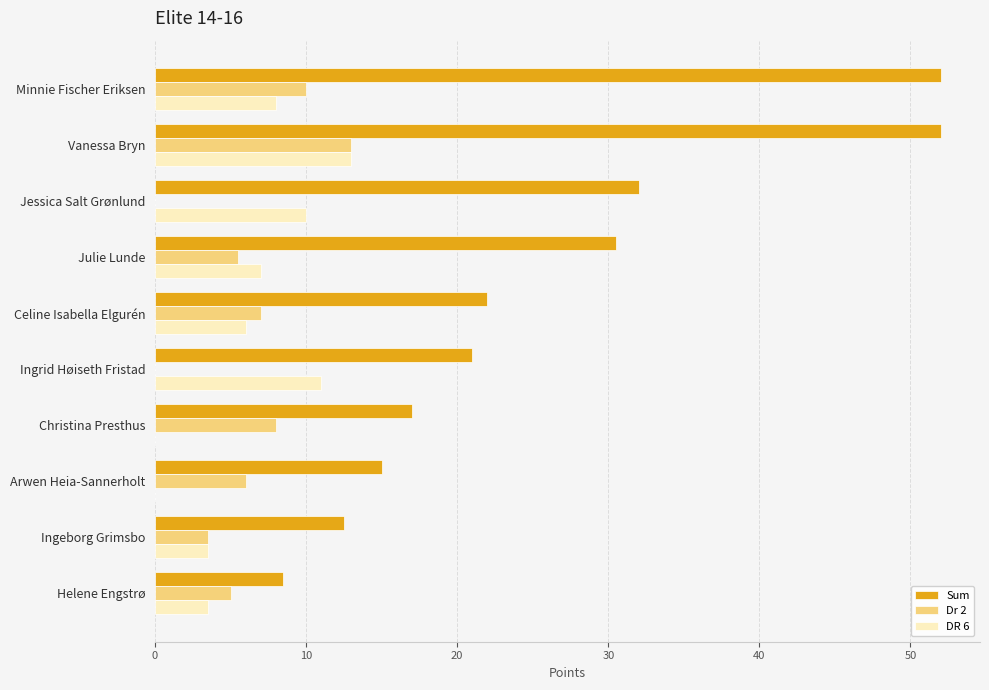

The value of Sum at Arwen Heia-Sannerholt is 26.1. True or false?

False